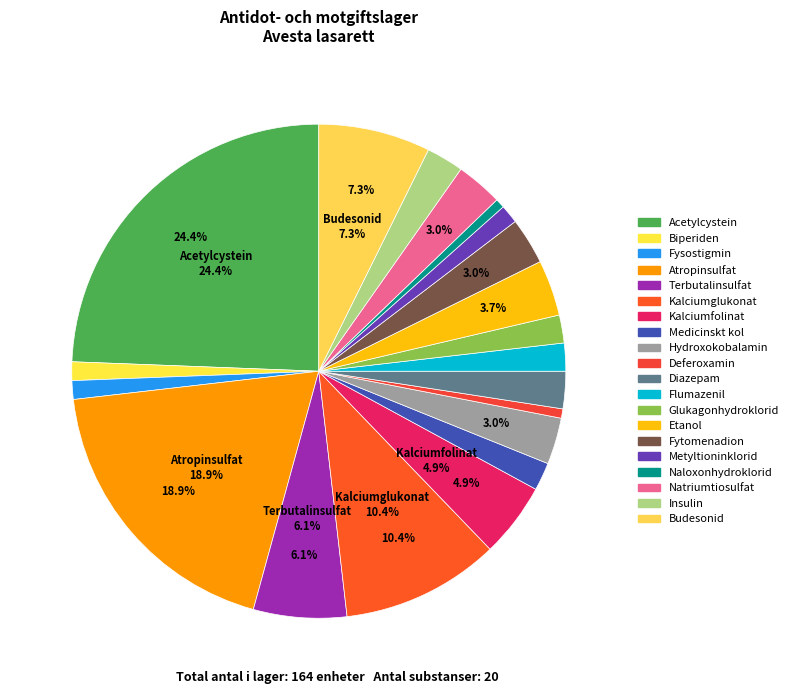

How many segments does this pie chart have?

20